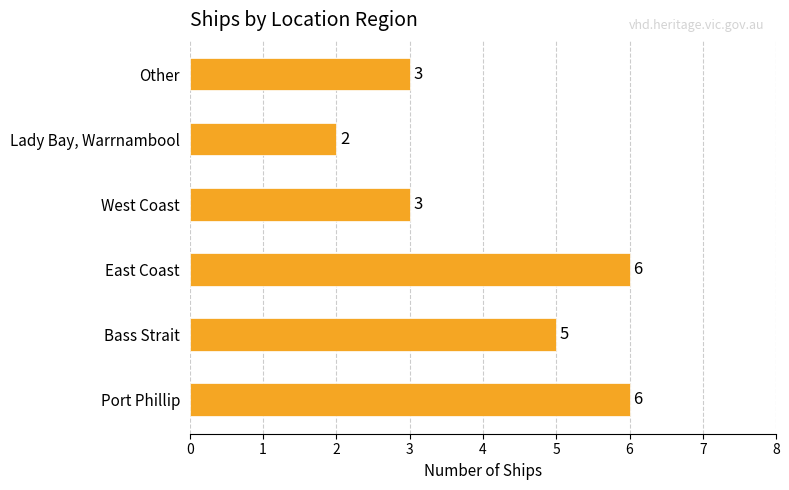

How many data points does each series have?

6